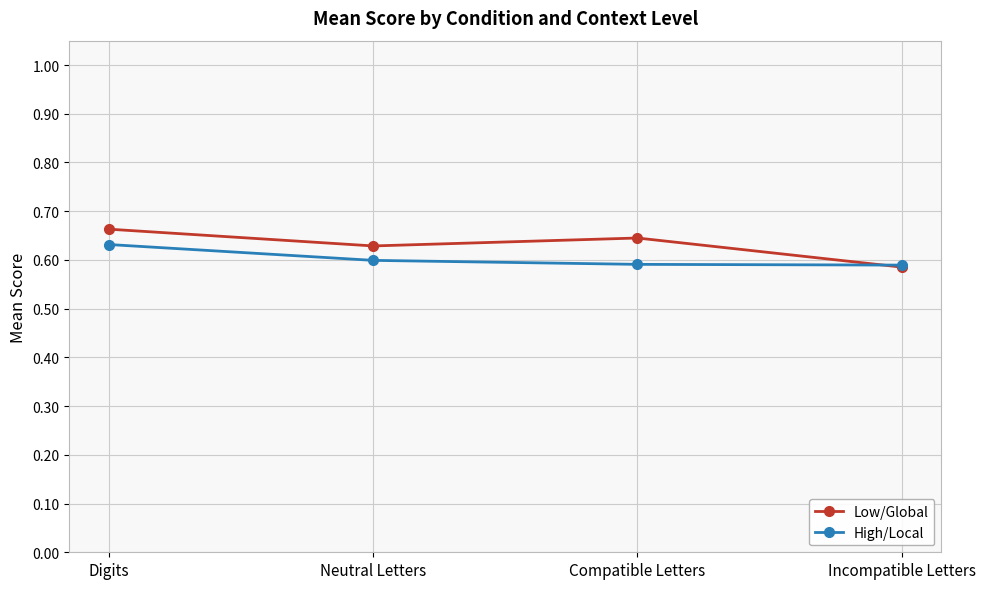

Rank the series by their average value, from highest to lowest.

Low/Global, High/Local